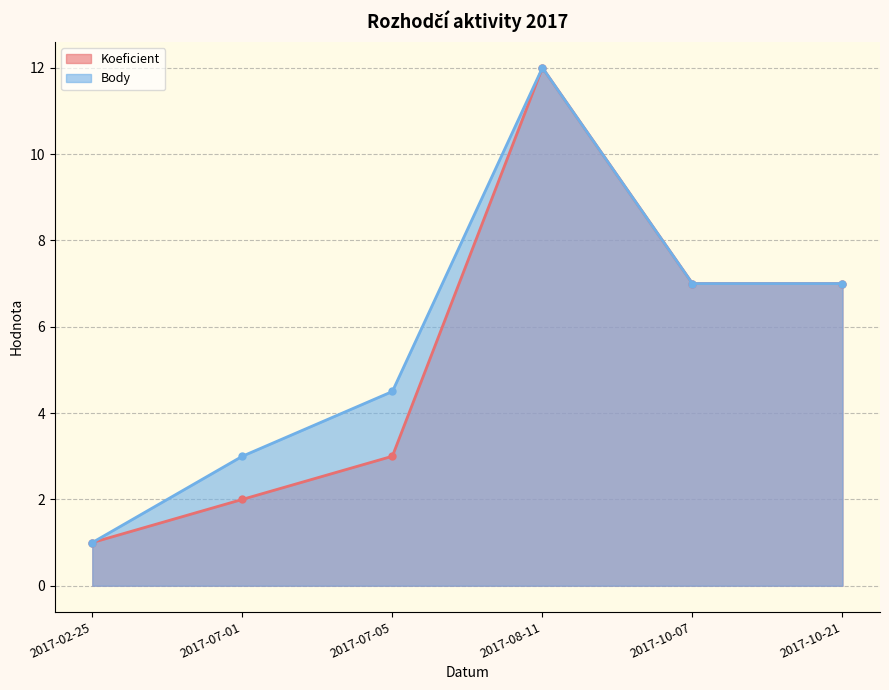

The value of Koeficient at 2017-08-11 is 12.0. True or false?

True